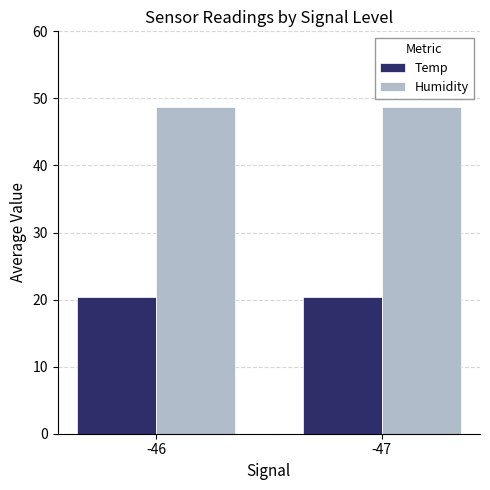

True or false: Humidity has a value of 76.0 at -46.

False